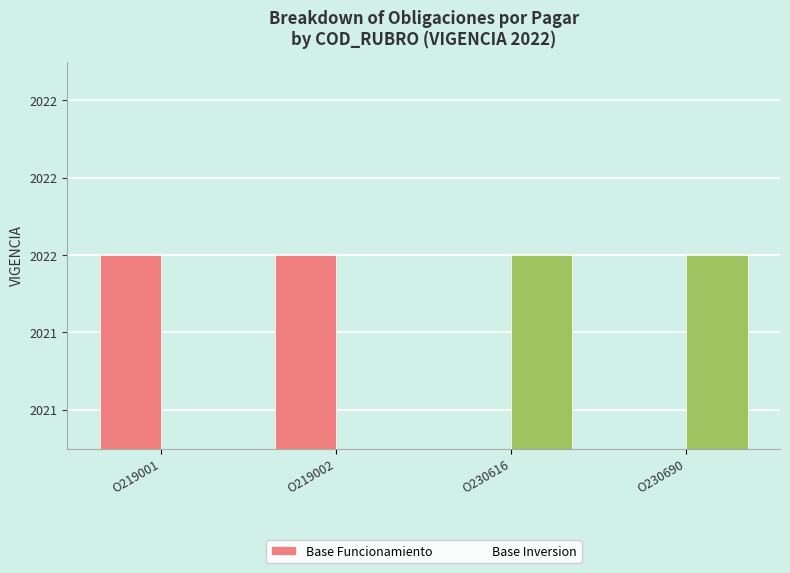

What is the value of the Base Inversion bar at the 4th from the left?

2022